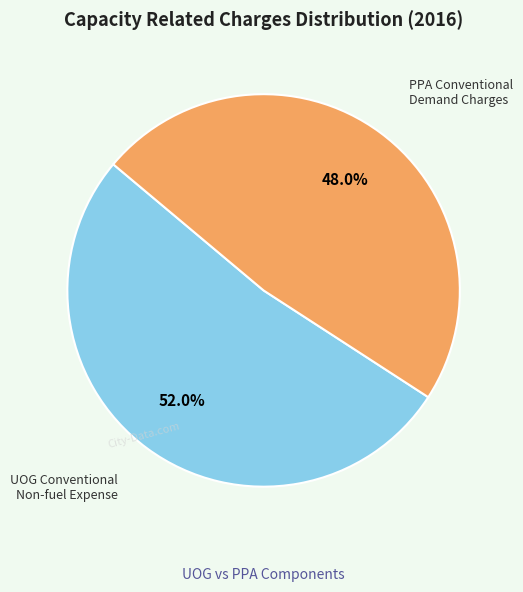

Is there a majority slice in this chart?

Yes